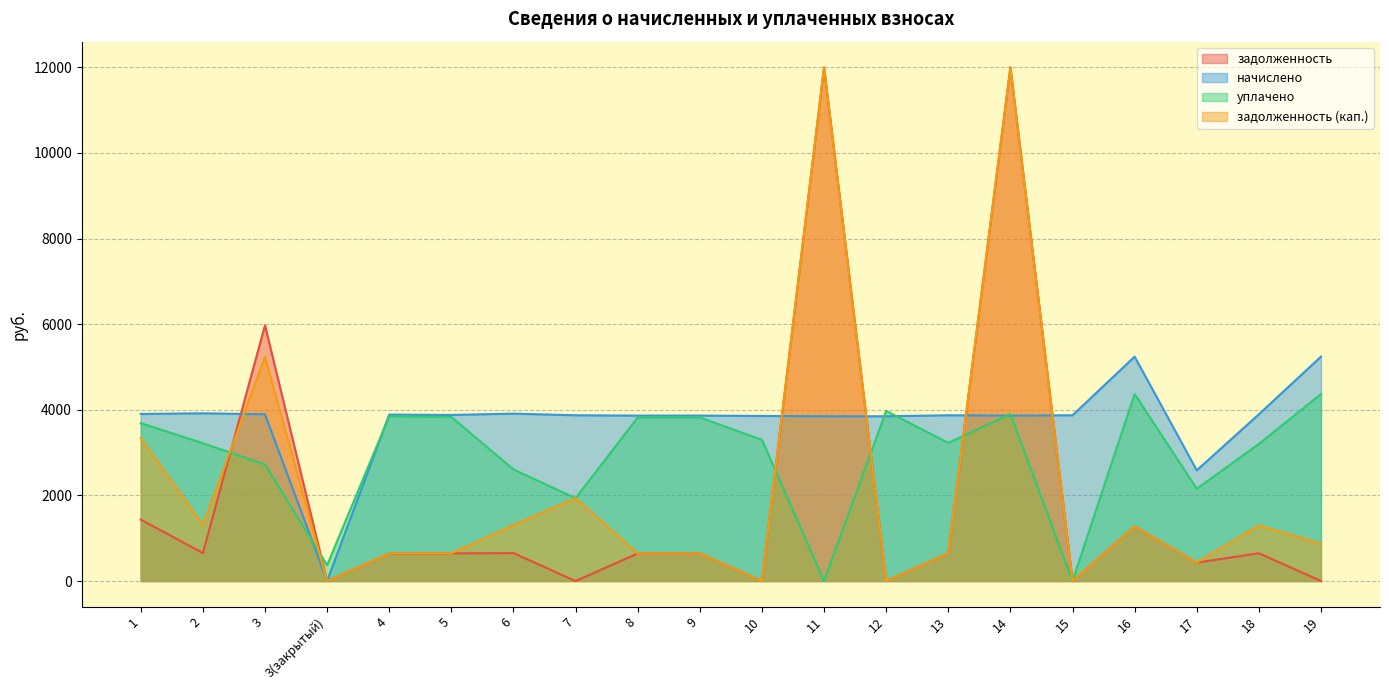

At which category does начислено reach its first local peak?

2